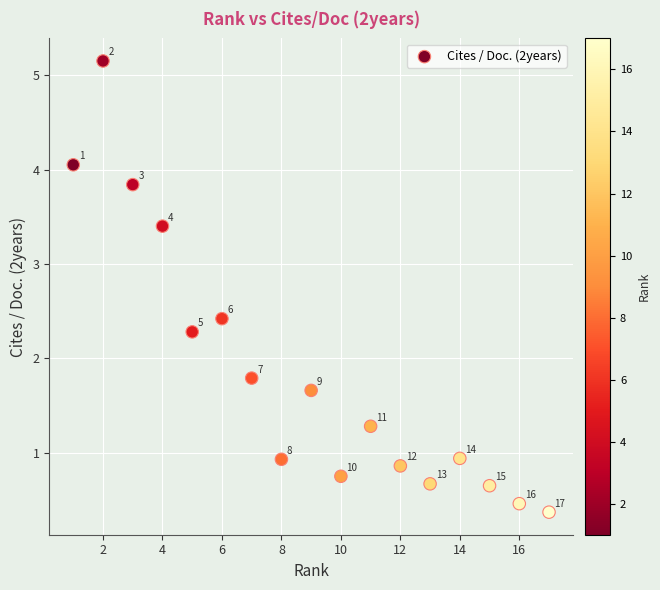

What Y value in the scatter plot is closest to 2?

1.8